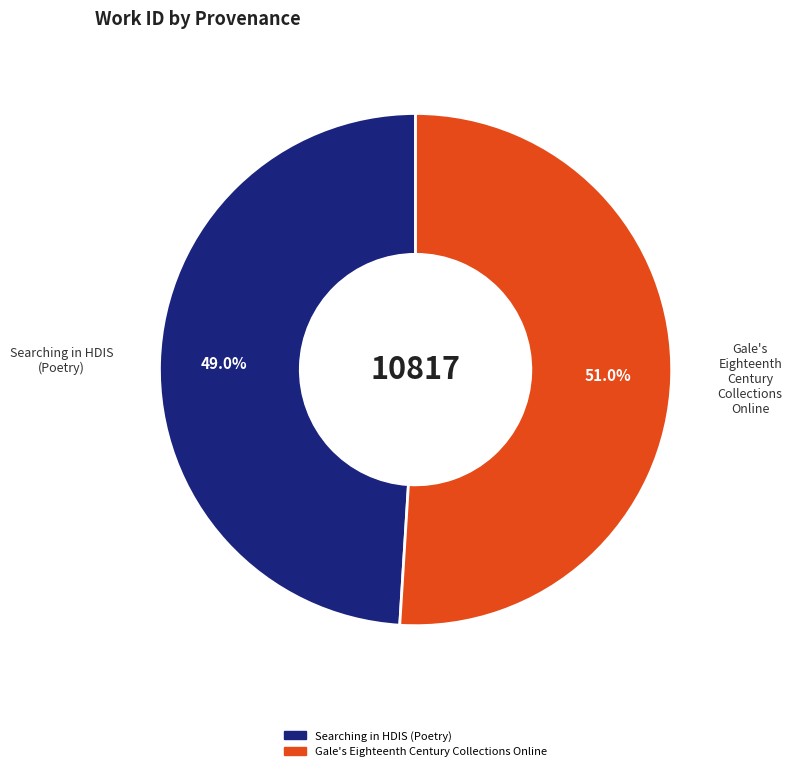

Approximately how many times larger is the value at Searching in HDIS (Poetry) compared to Gale's Eighteenth Century Collections Online?

1.0